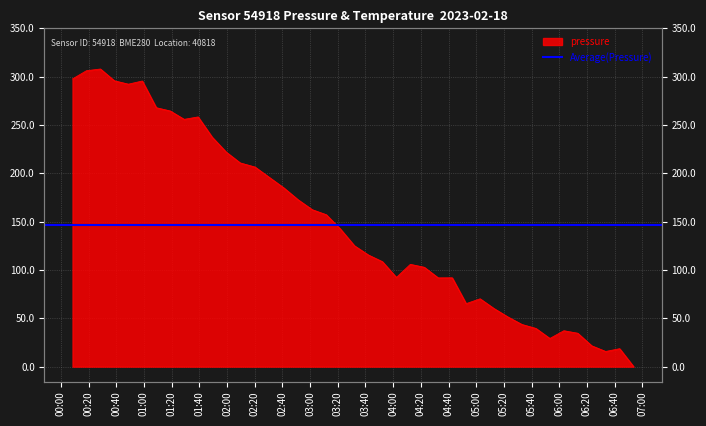

Which label corresponds to the smallest value in the chart?

2023-02-18T06:53:42